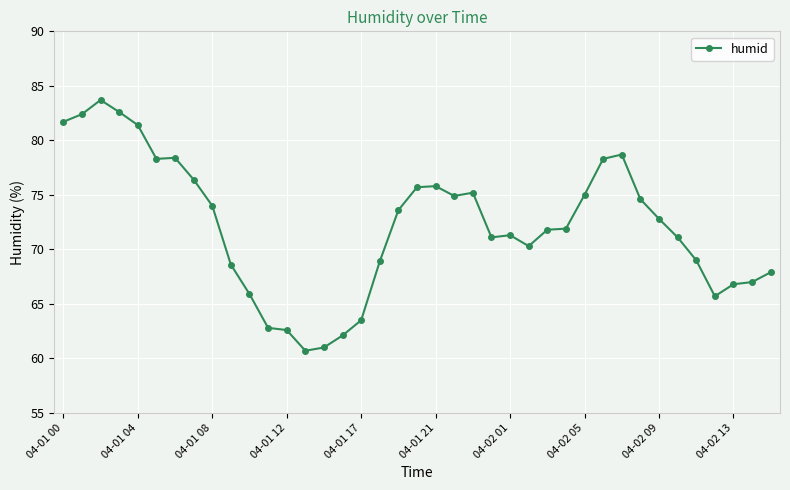

How many lines are shown in the chart?

1